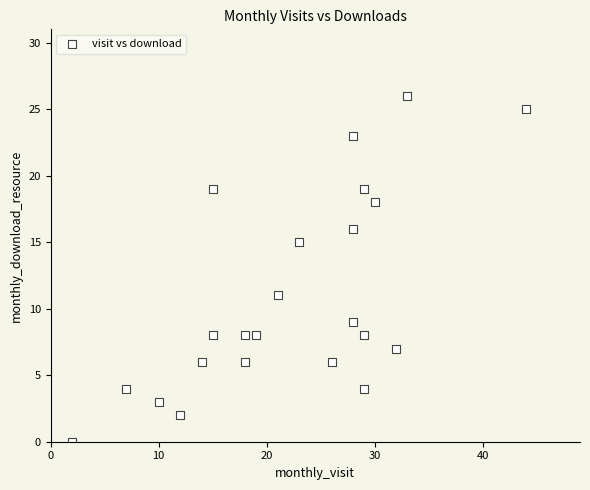

What is the range of X values (max minus min)?

42